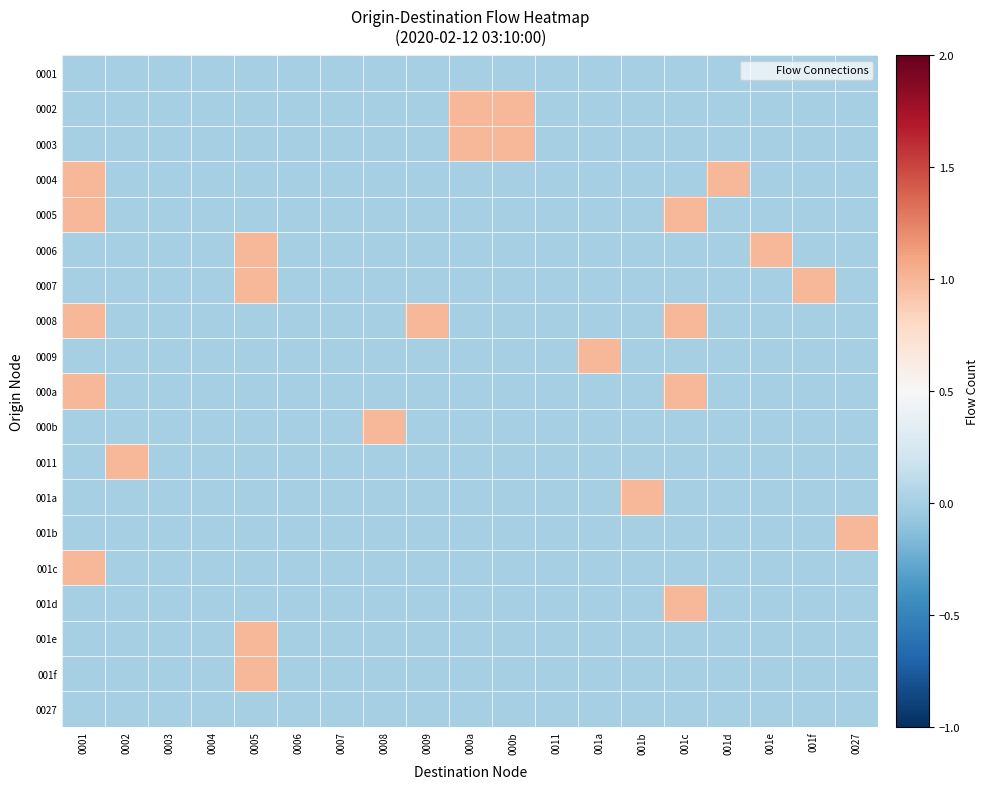

List the series in order of their peak value, highest first.

0002, 0003, 0004, 0005, 0006, 0007, 0008, 0009, 000a, 000b, 0011, 001a, 001b, 001c, 001d, 001e, 001f, 0001, 0027